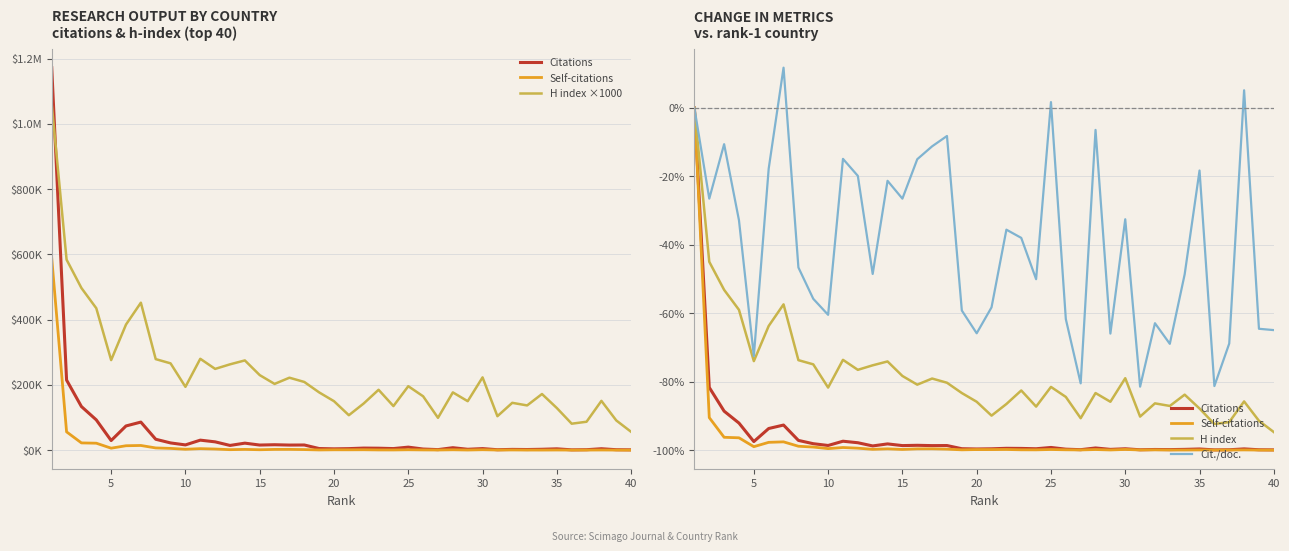

The Citations series shows -23.1 at 23. True or false?

False